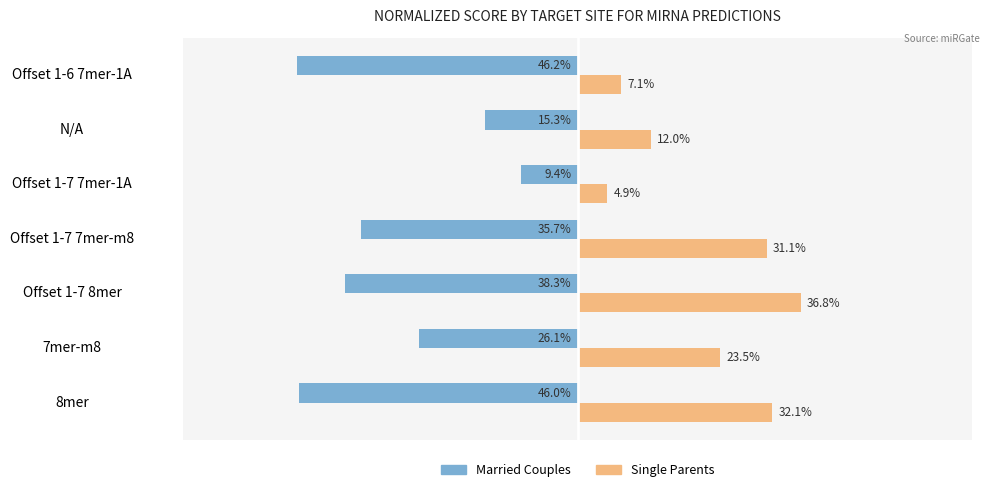

What is the value of the Single Parents bar at the 6th from the left?

0.1